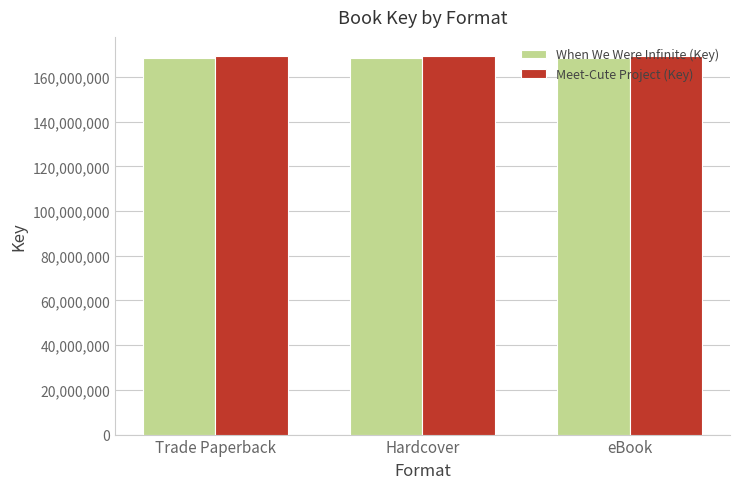

What is the total value across all series at Hardcover?

337983319